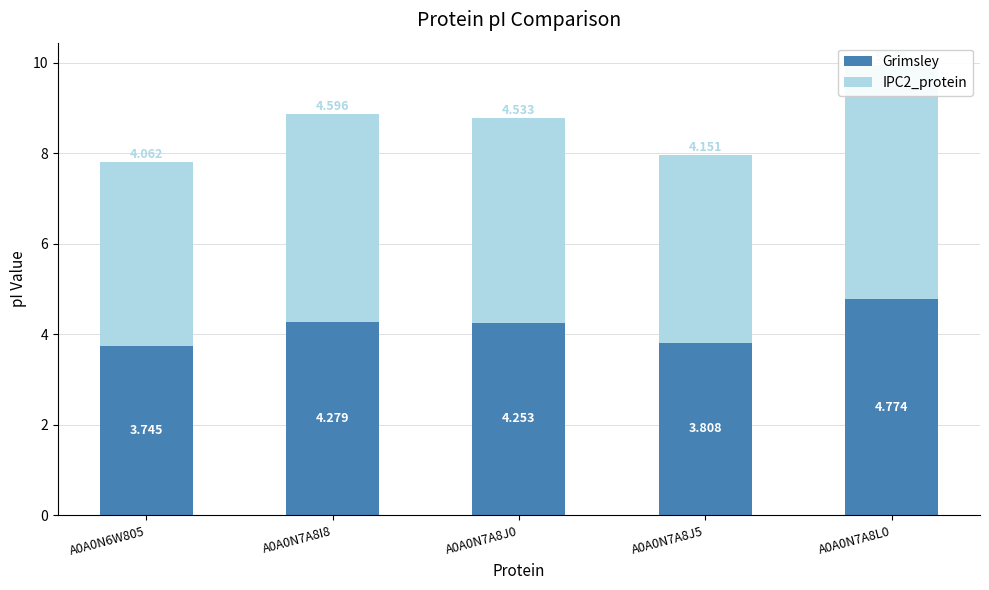

Which label corresponds to the smallest value in the chart?

A0A0N6W805